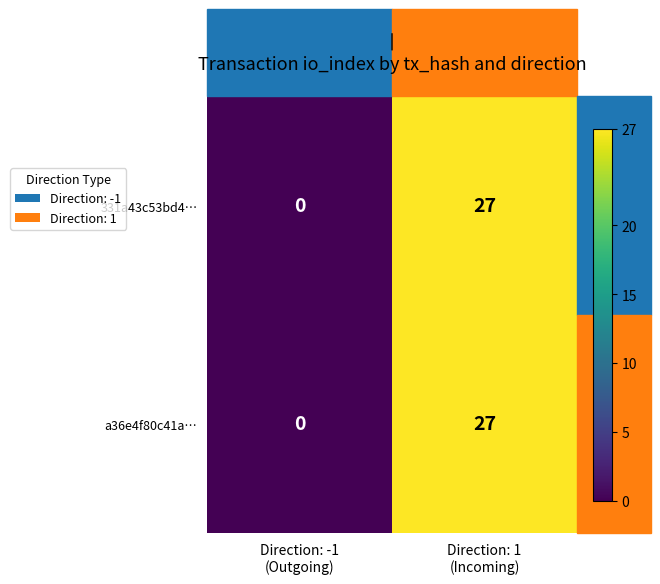

What is the average value of the 331a43c53bd4… series?

14